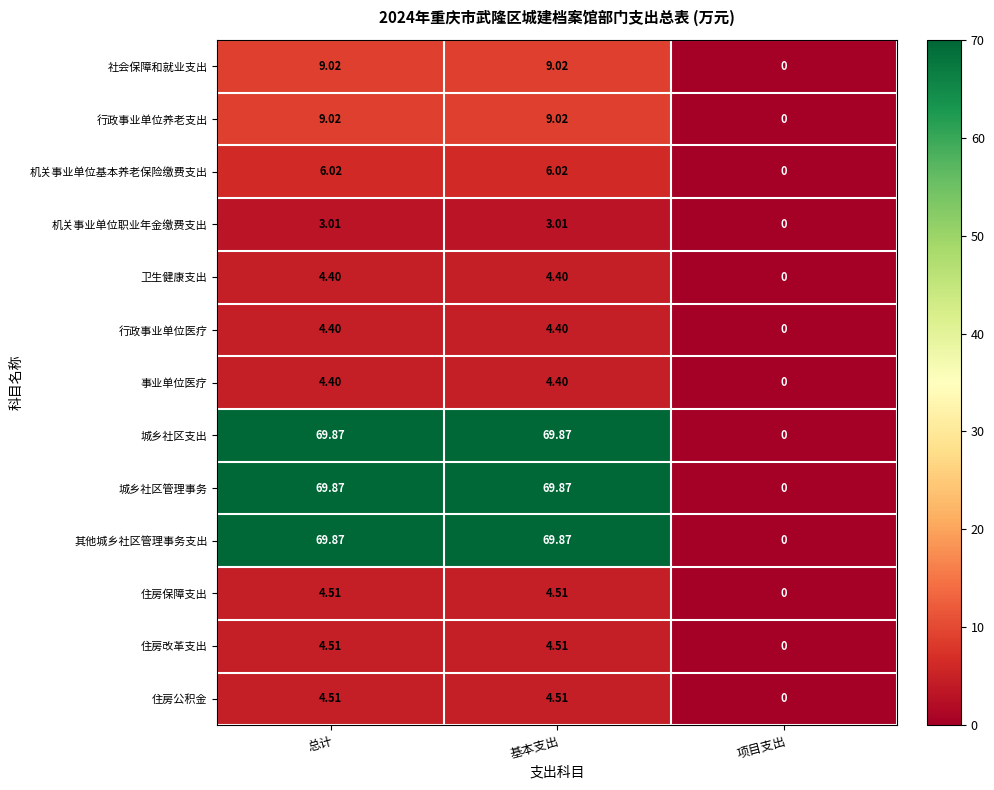

At which label does 住房改革支出 reach its minimum?

项目支出